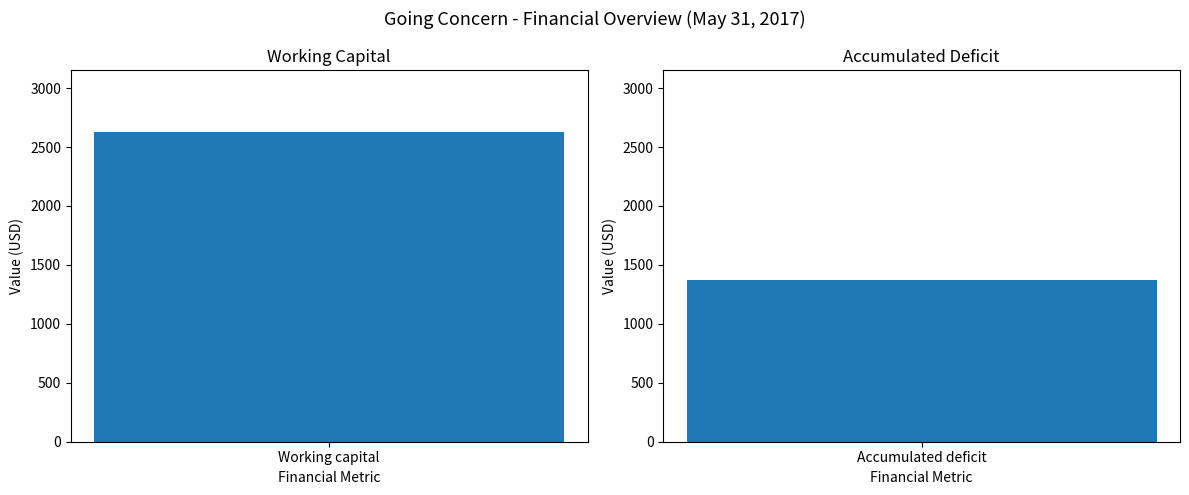

Approximately how many times larger is the value at Accumulated deficit compared to Working capital?

0.5